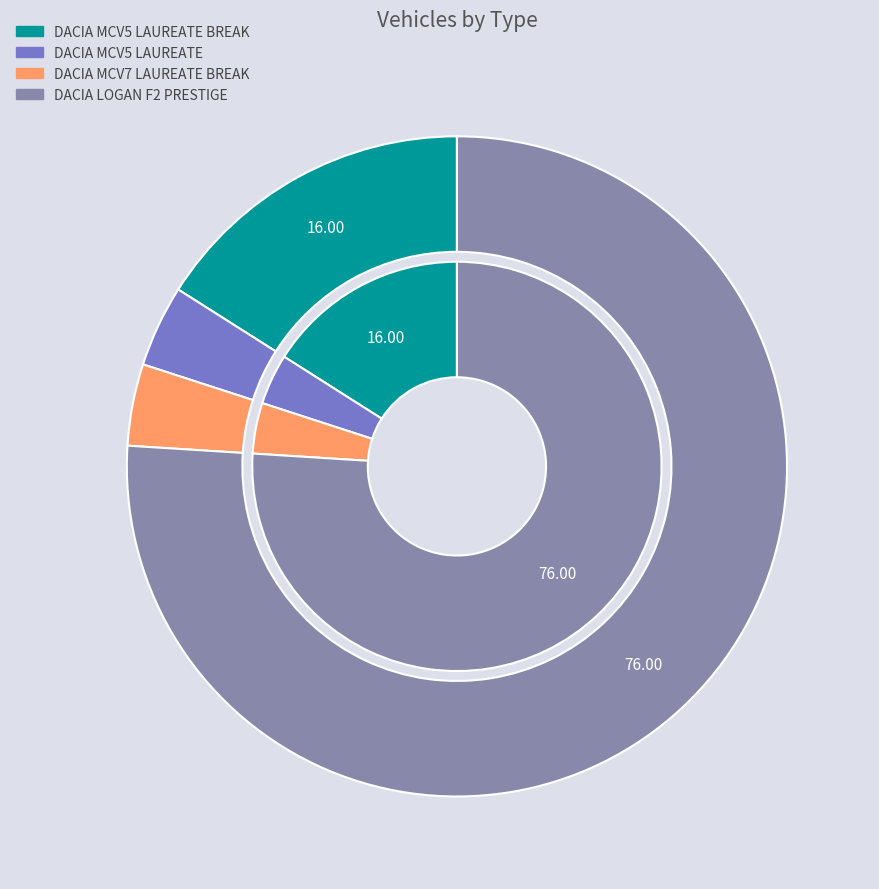

To the nearest percent, what is the difference between the DACIA MCV7 LAUREATE BREAK and DACIA MCV5 LAUREATE BREAK slice percentages?

12%